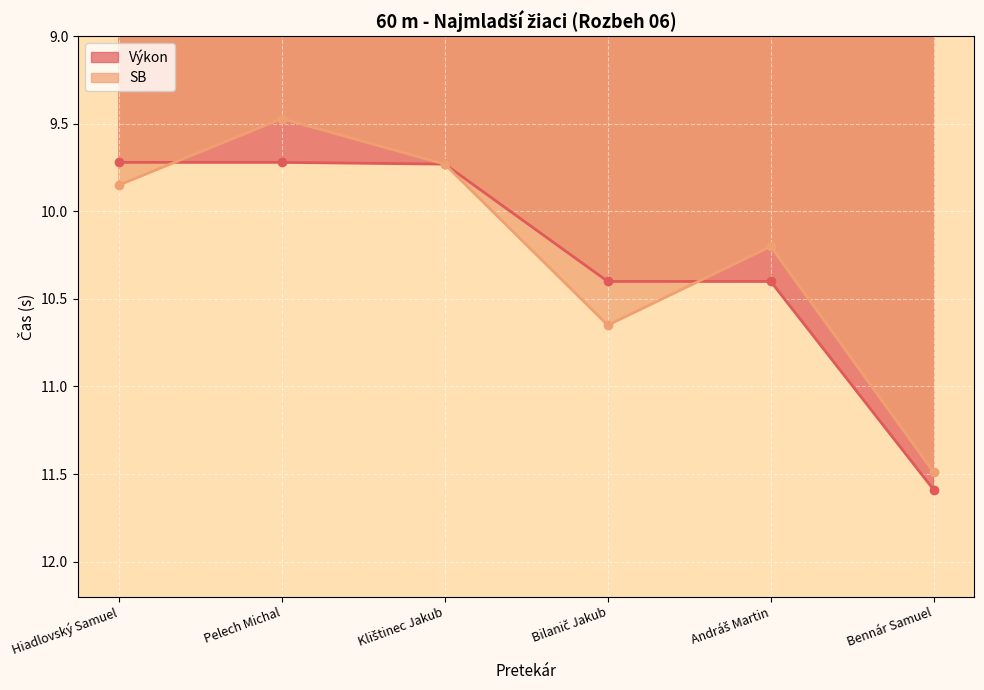

How many lines are shown in the chart?

2